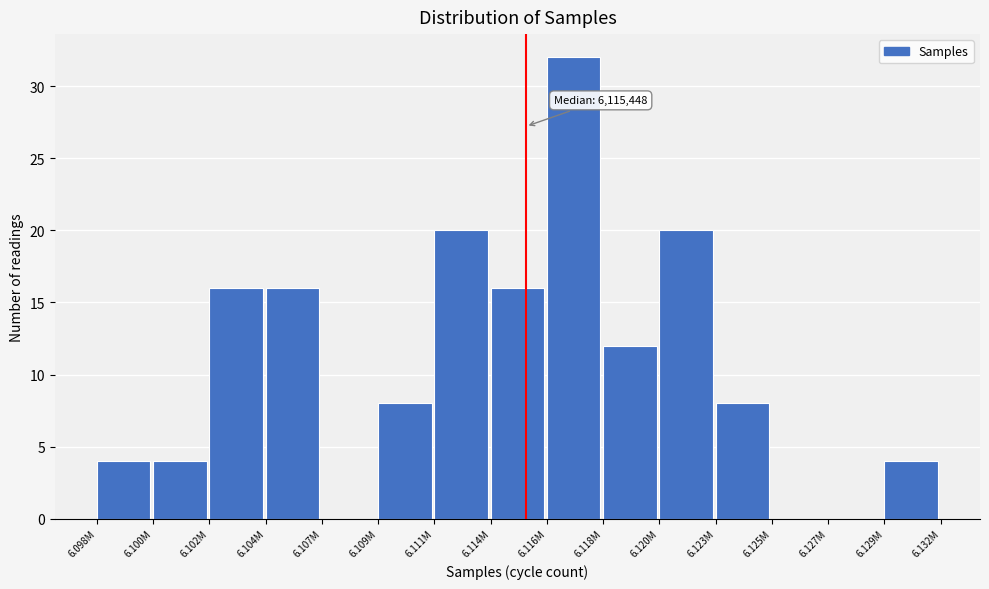

Reading left to right, transcribe all the data shown in this chart.

6.098M=4	6.100M=4	6.102M=16	6.104M=16	6.107M=0	6.109M=8	6.111M=20	6.114M=16	6.116M=32	6.118M=12	6.120M=20	6.123M=8	6.125M=0	6.127M=0	6.129M=4